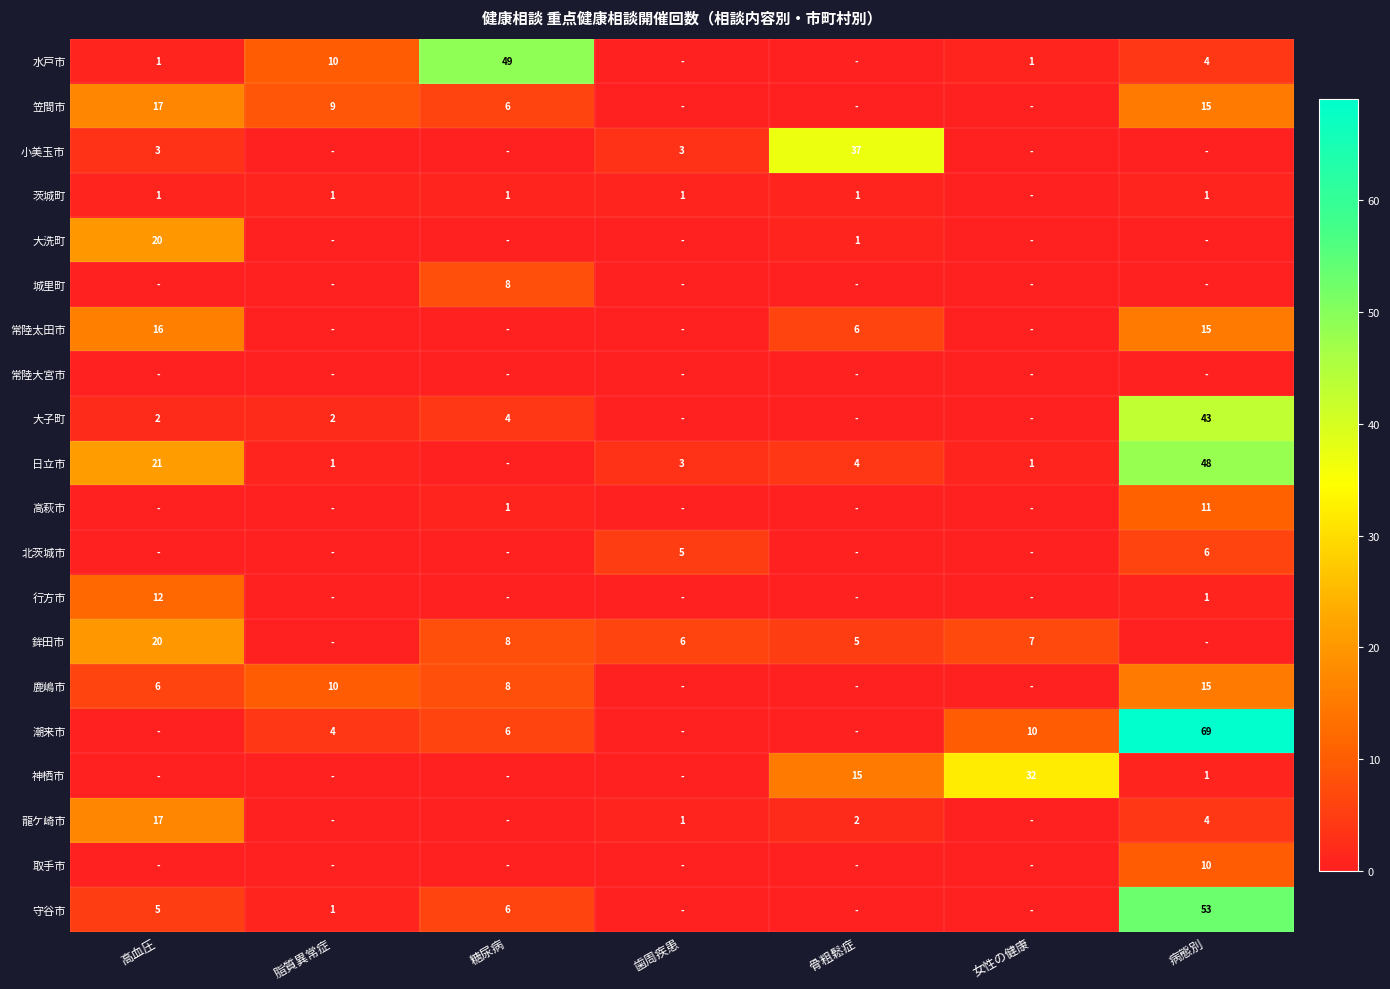

At which category is the sum across all series the highest?

病態別